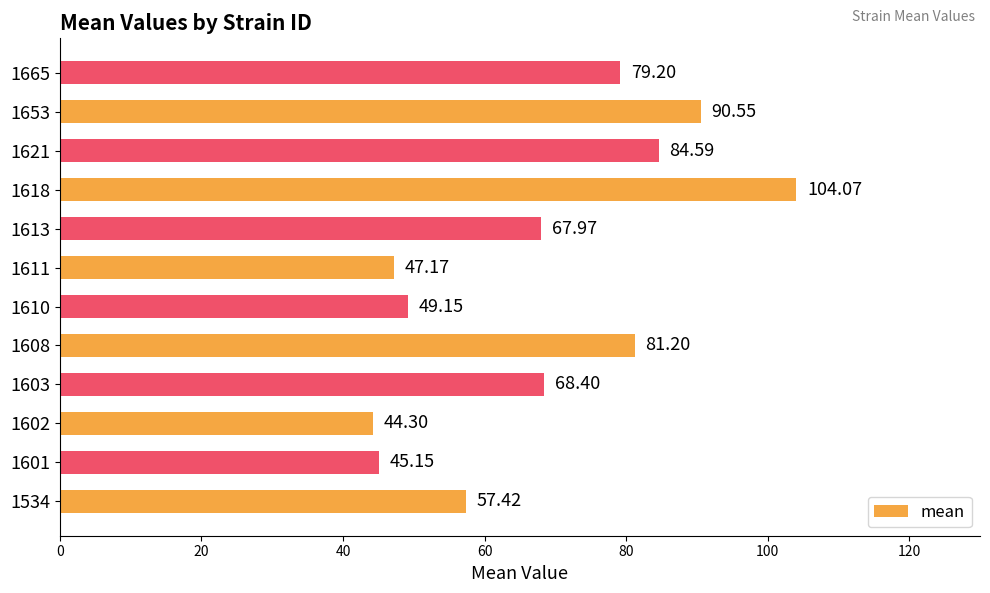

List the labels in order of value, smallest first.

1602, 1601, 1611, 1610, 1534, 1613, 1603, 1665, 1608, 1621, 1653, 1618